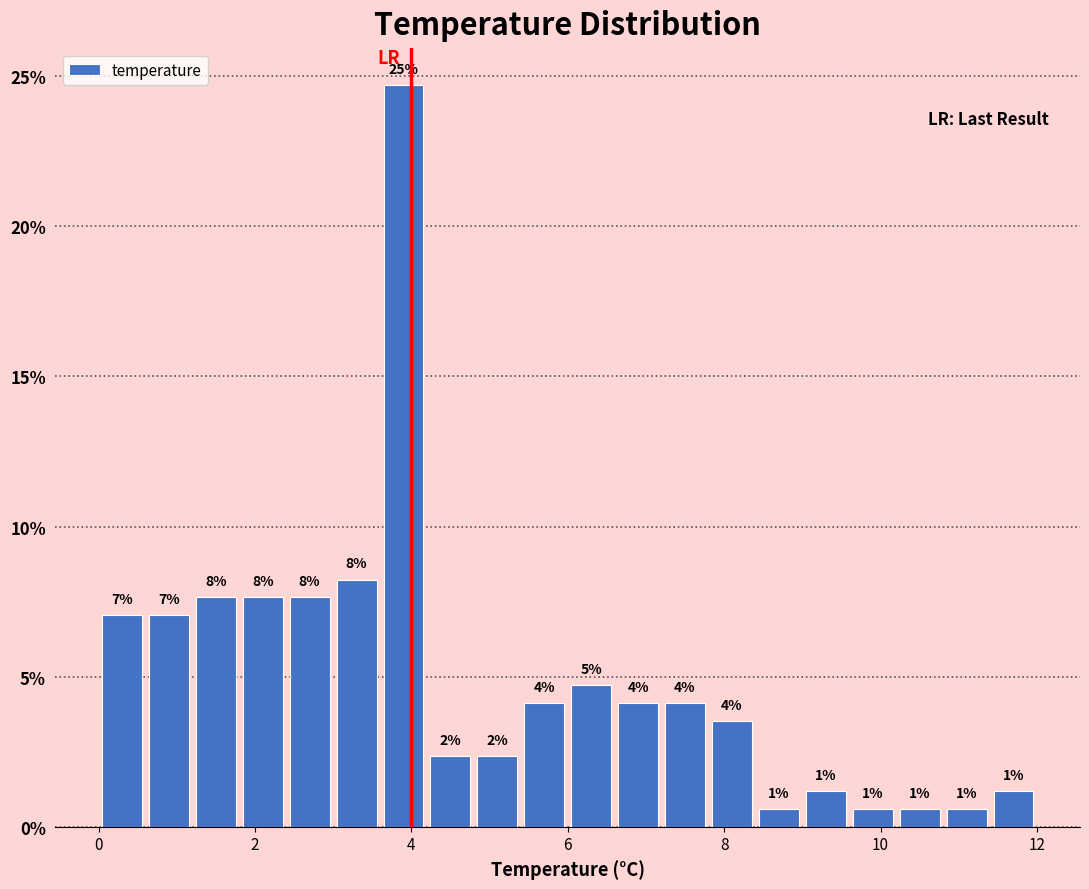

Read against the x-axis, roughly where is the centre of the tallest bar?

4.0